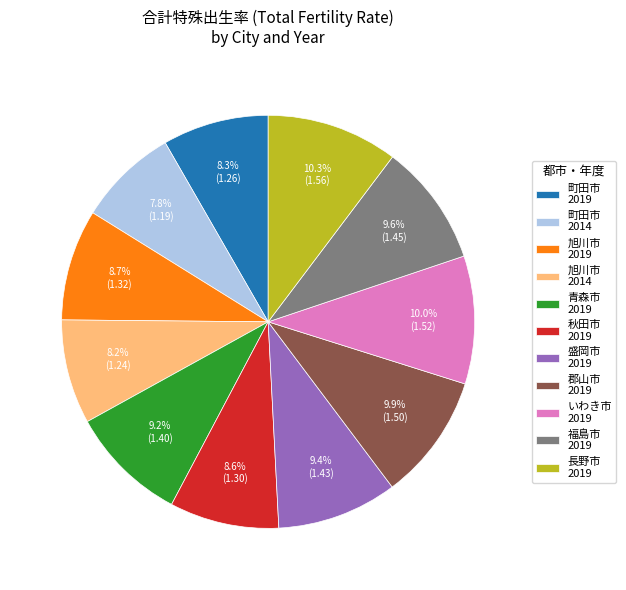

Between 町田市 2019 and 郡山市 2019, which is larger?

郡山市 2019